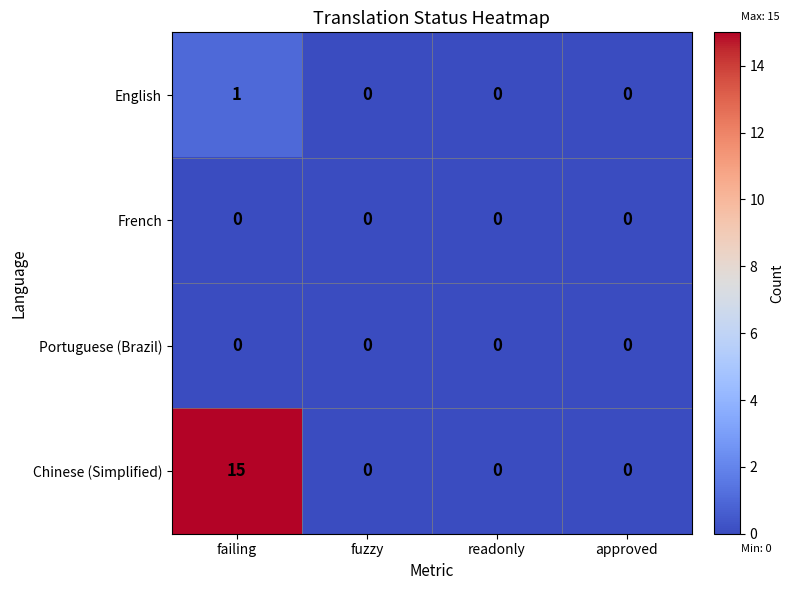

What is the total value across all series at failing?

16